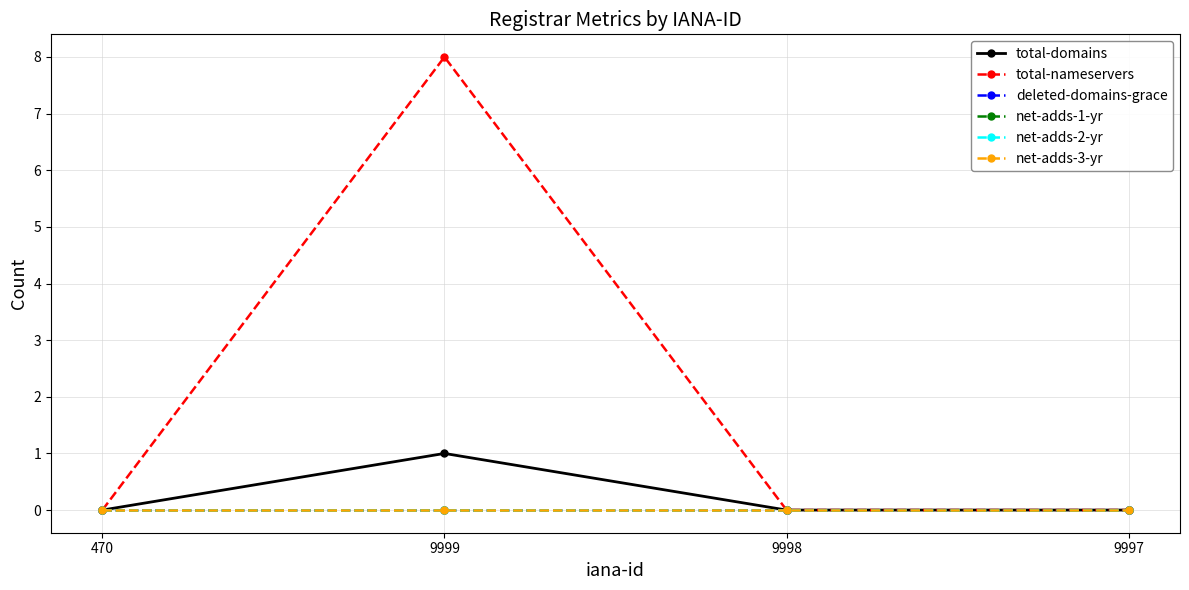

Rank the categories by deleted-domains-grace value from highest to lowest.

470, 9999, 9998, 9997